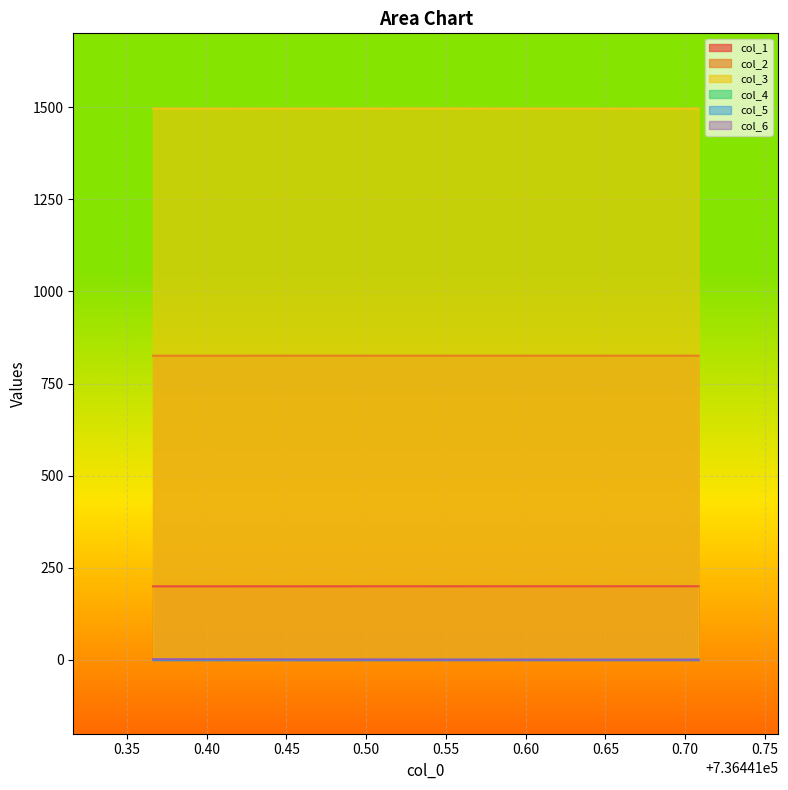

What is the total value across all series at 736441.53741789?

2523.5